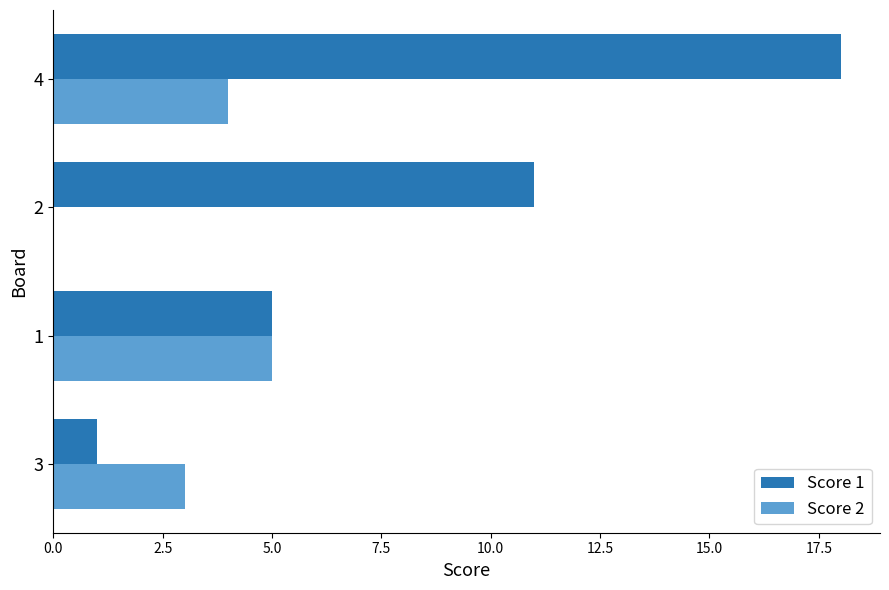

What is the sum of all Score 2 values?

12